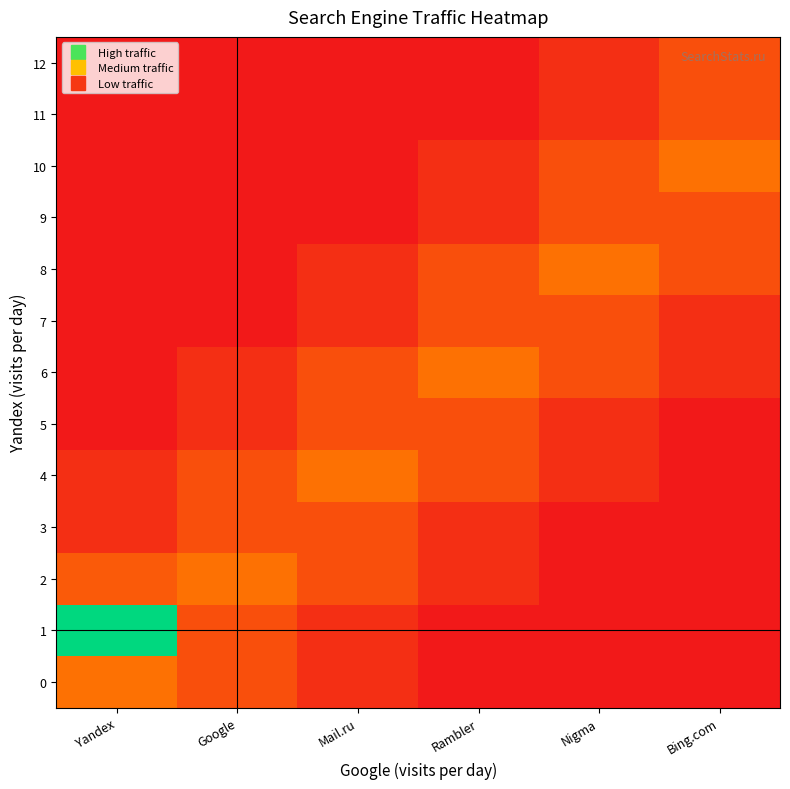

Which label corresponds to the largest value in the chart?

Yandex